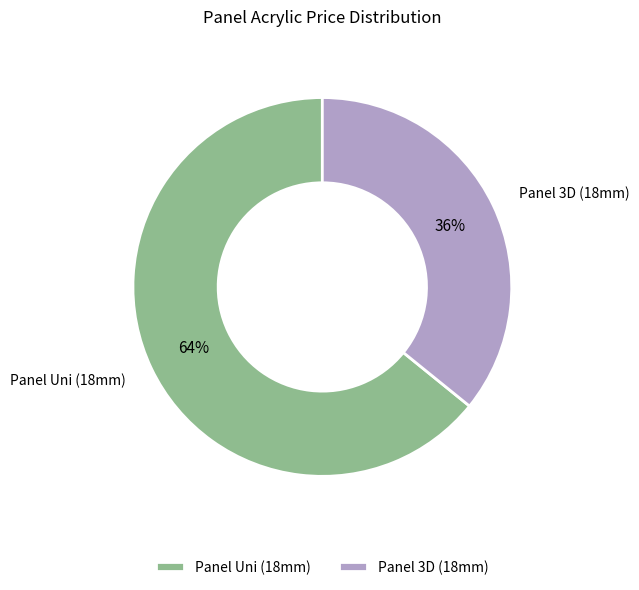

How many slices are in this pie chart?

2